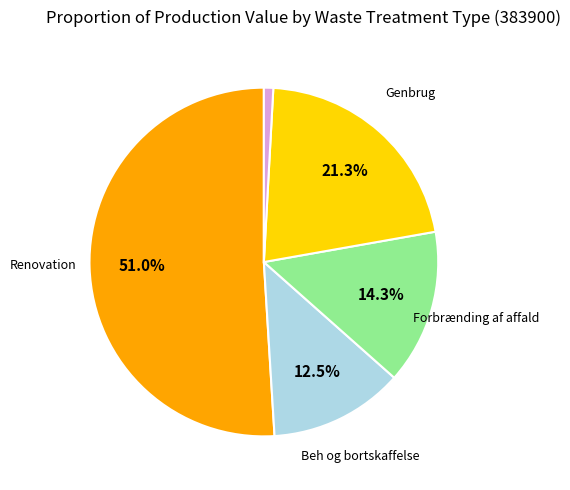

Does any single category account for the majority?

Yes